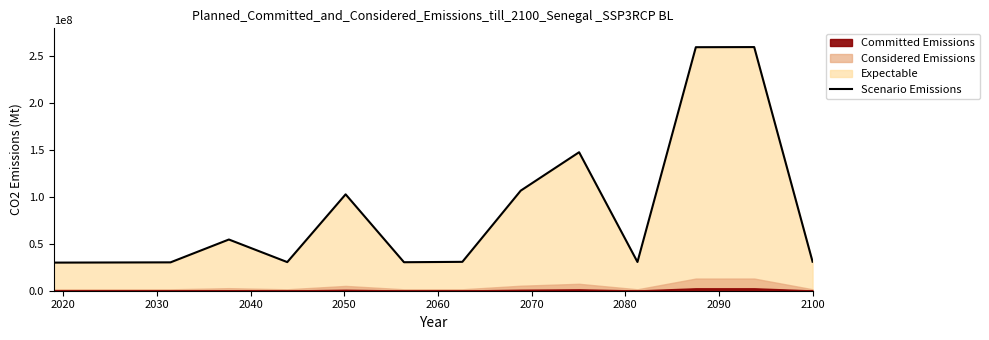

Between 2060 and 2030, which is larger?

2060